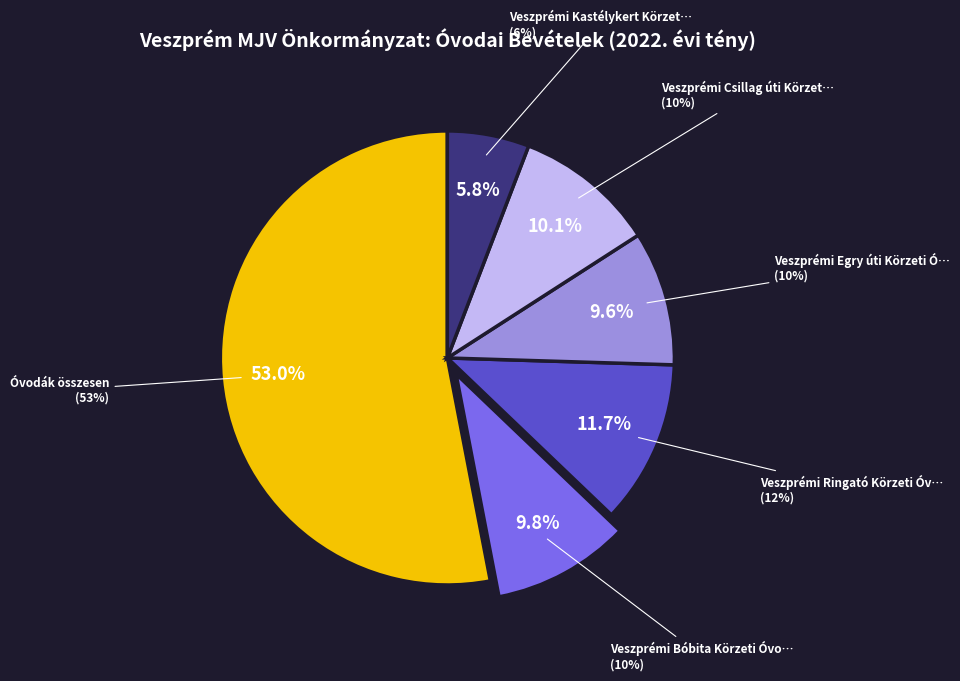

Count the number of slices in the pie.

6